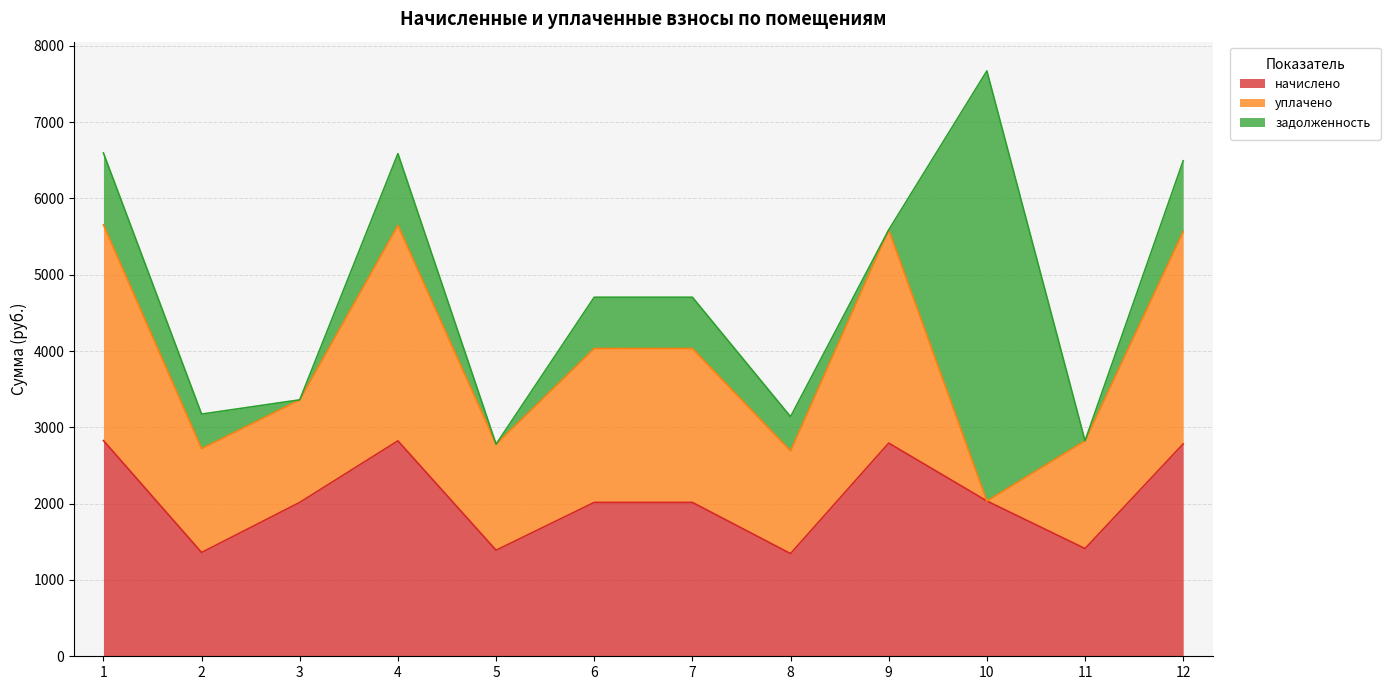

What is the spread (max minus min) of values at 2?

906.7